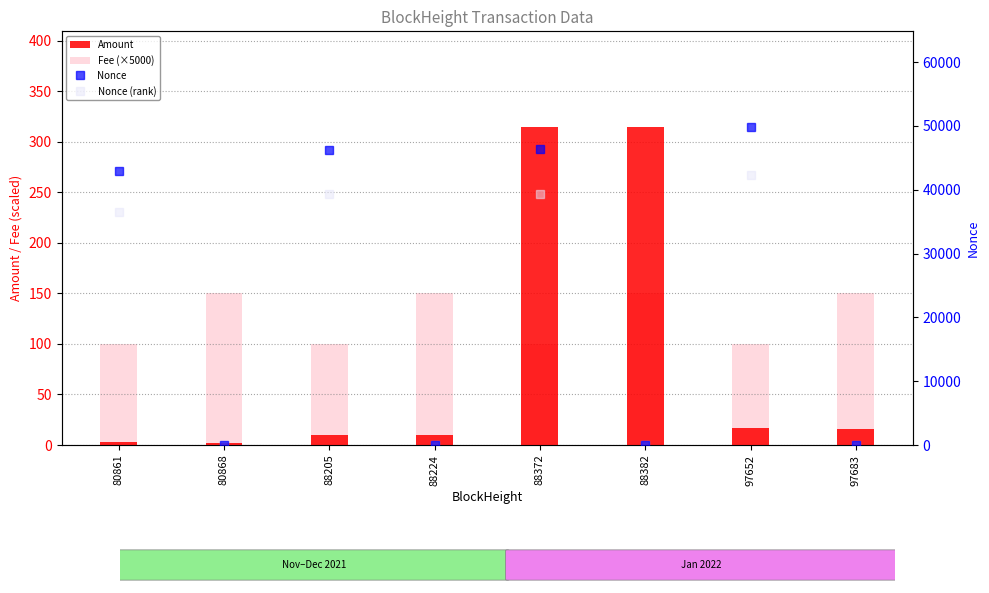

Where does the Nonce series first go above 42994?

88205